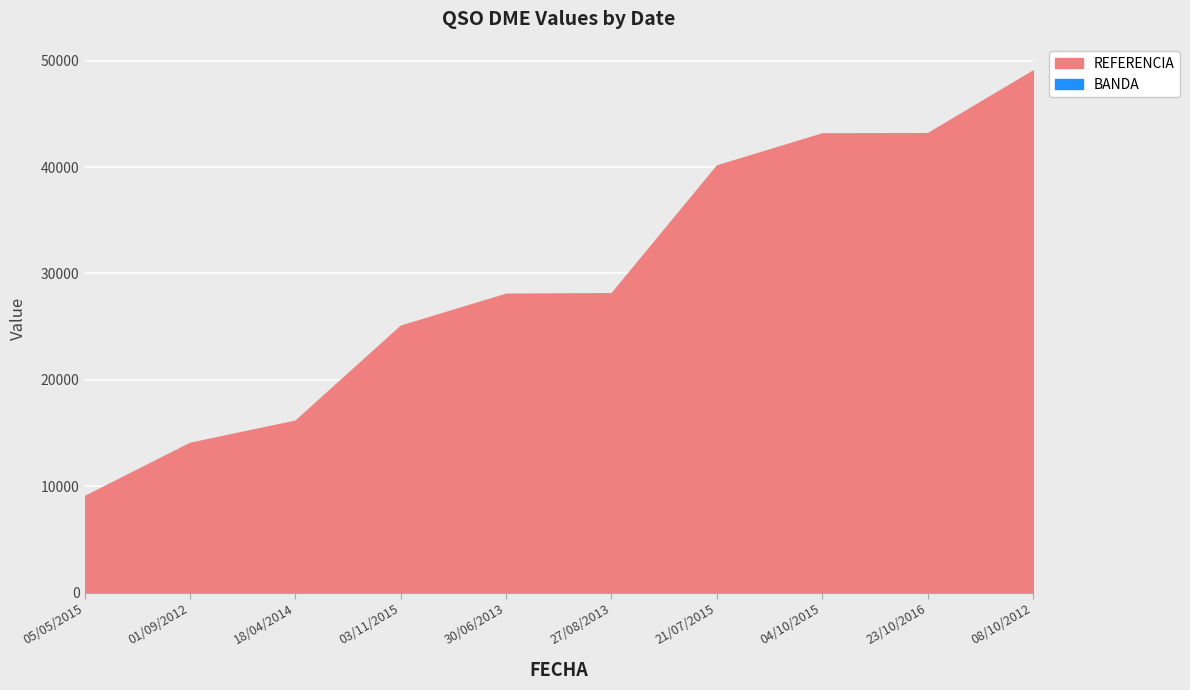

Which category has the lowest value across all series?

05/05/2015